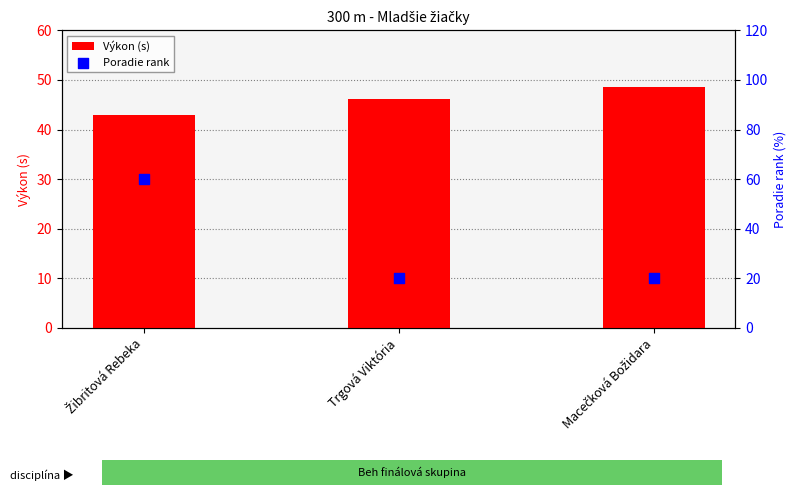

What are all the series names shown in the legend?

Výkon (s), Poradie rank